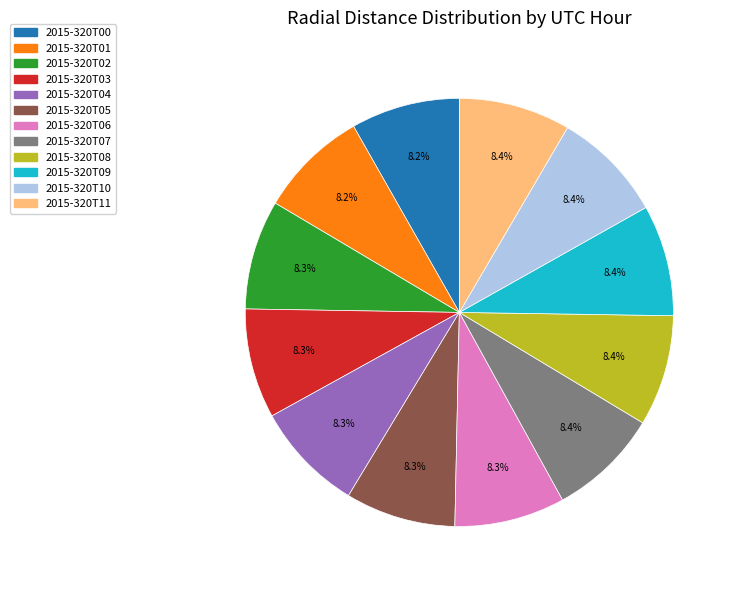

What portion of the pie excludes 2015-320T03?

91.7%